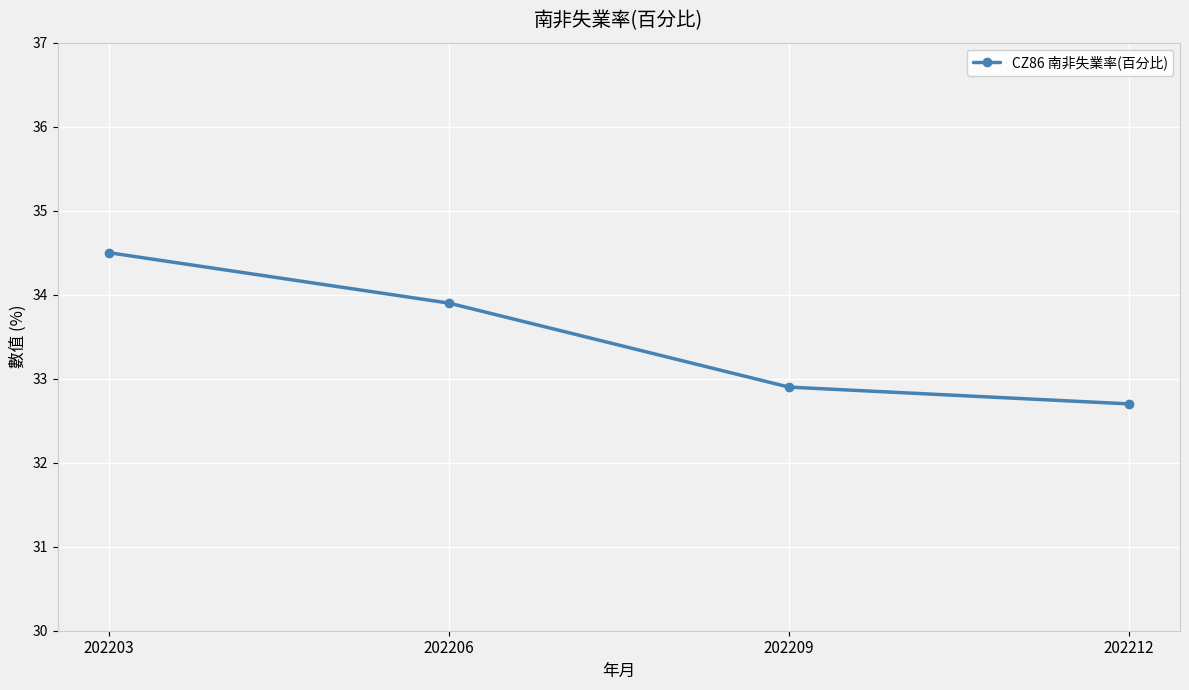

What is the minimum value shown in the chart?

32.7